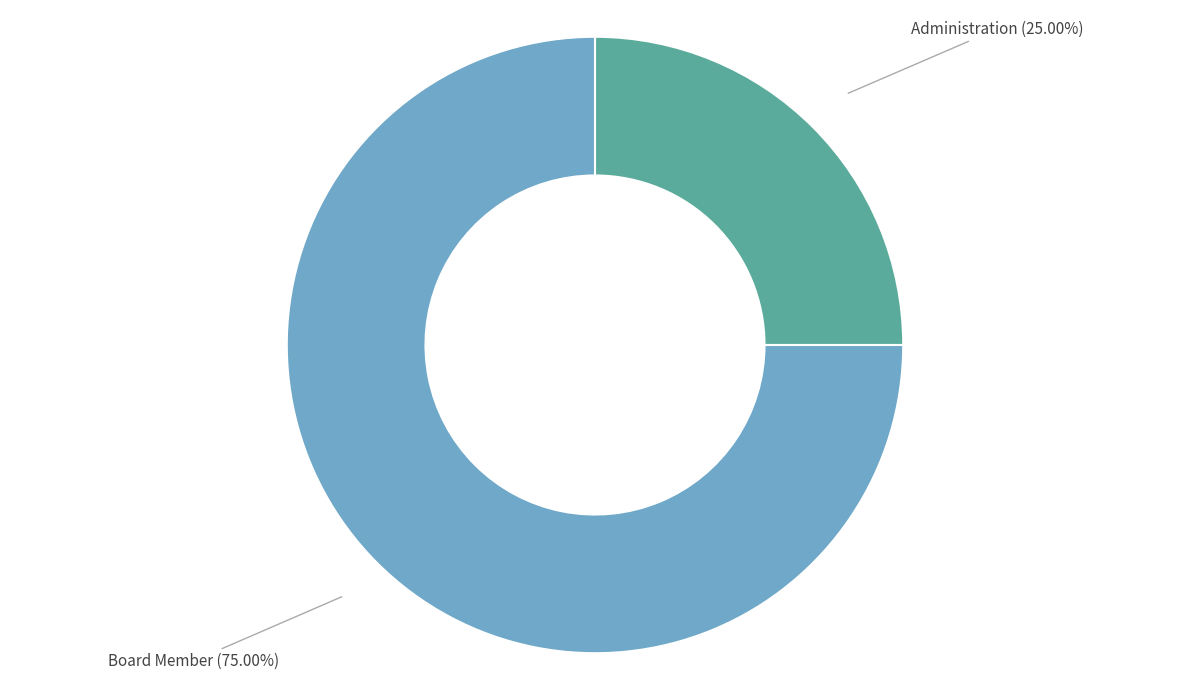

Is there any slice that represents more than half of the pie?

Yes